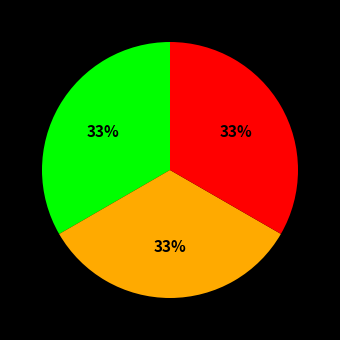

To the nearest percent, what is the average slice percentage?

33%